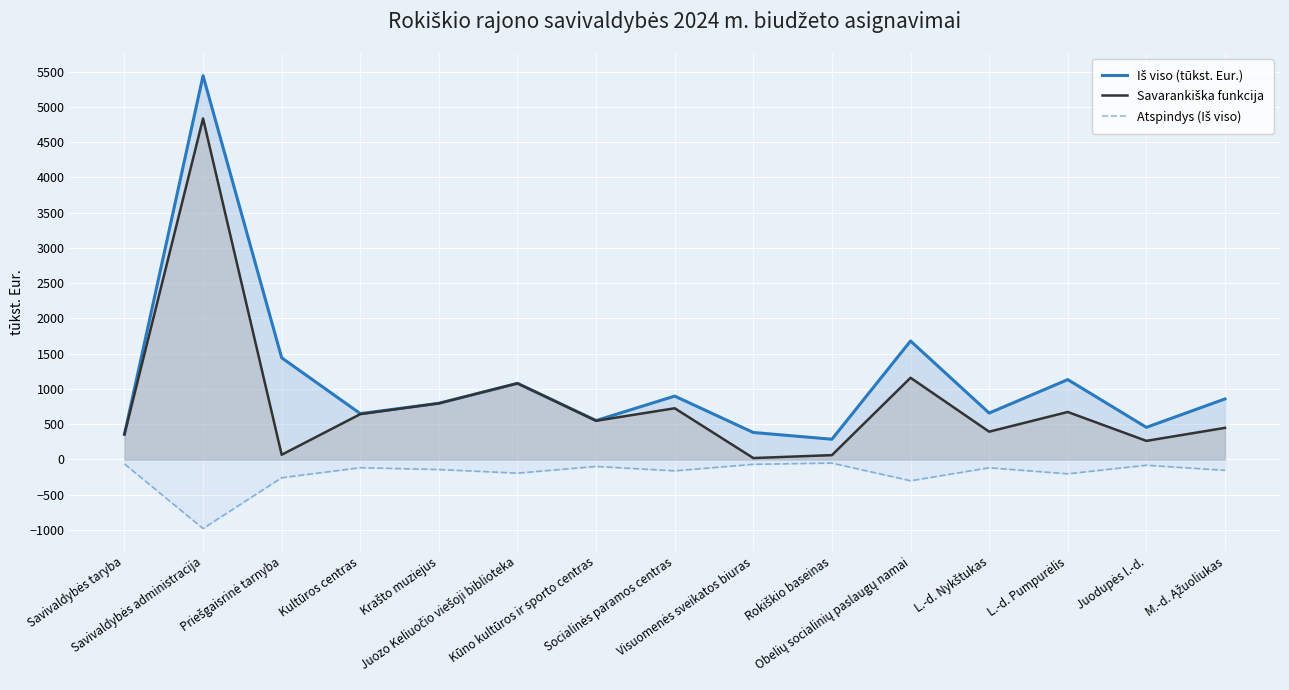

True or false: Atspindys (Iš viso) and Savarankiška funkcija intersect in this chart.

False